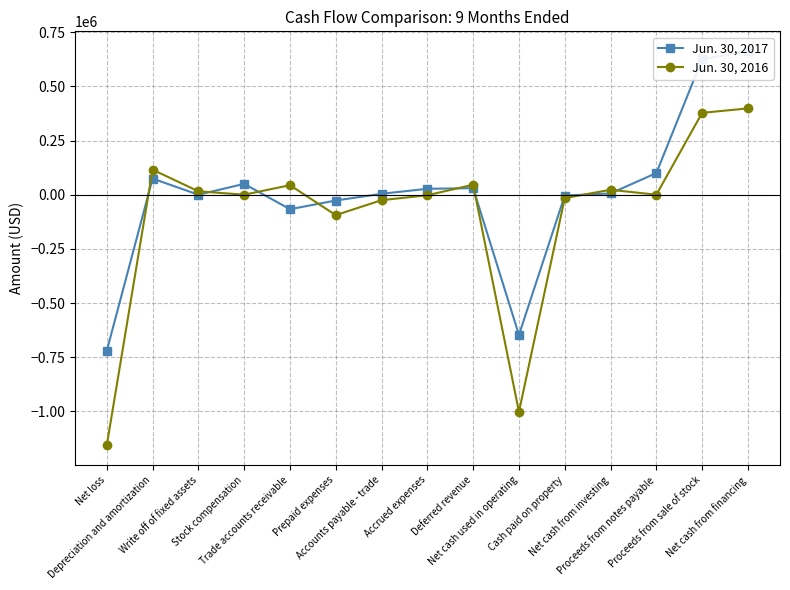

After their last crossing, which series has the higher values: Jun. 30, 2017 or Jun. 30, 2016?

Jun. 30, 2017